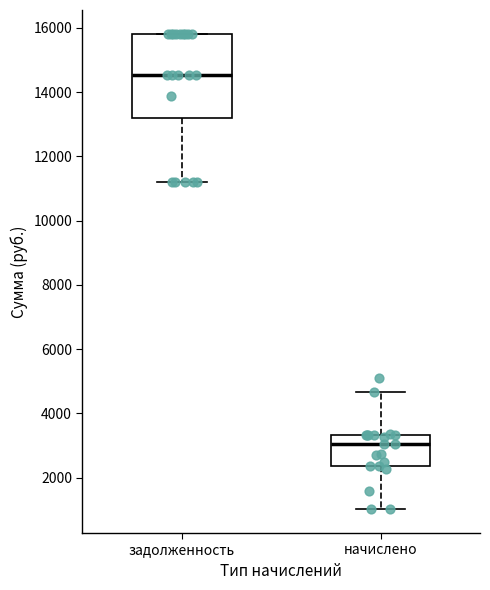

Where is the lower edge of the box for задолженность on the y-axis? The values are not printed on the chart, so give them approximately, as read against the axis.

13200